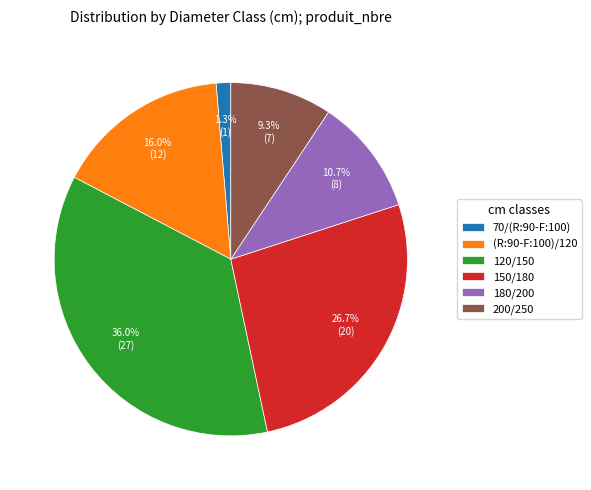

How many slices are in this pie chart?

6